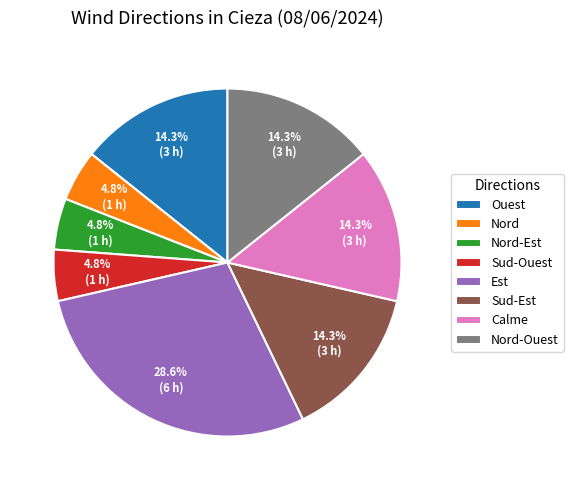

To the nearest percent, what is the combined percentage of Nord-Ouest and Calme?

29%